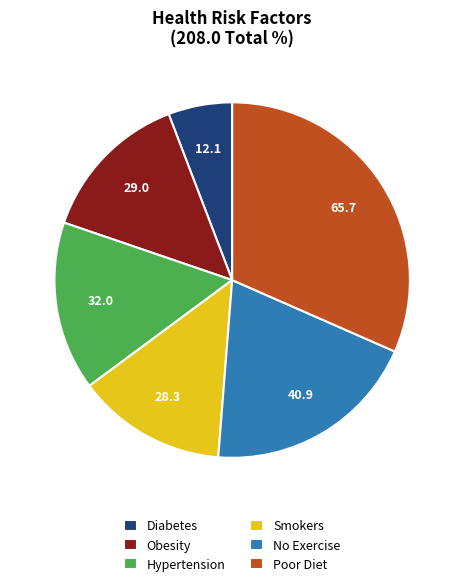

Is the sum of Hypertension and Poor Diet greater than half?

No